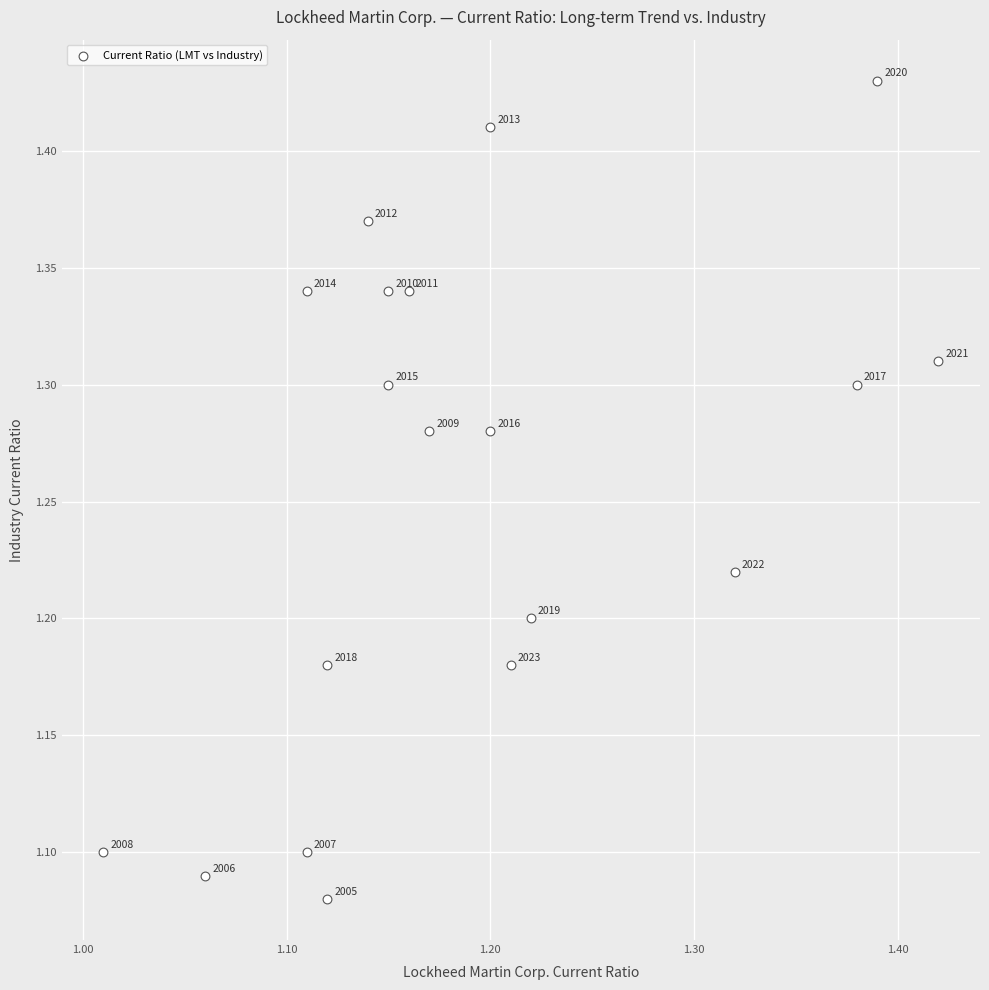

What is the range of X values (max minus min)?

0.4